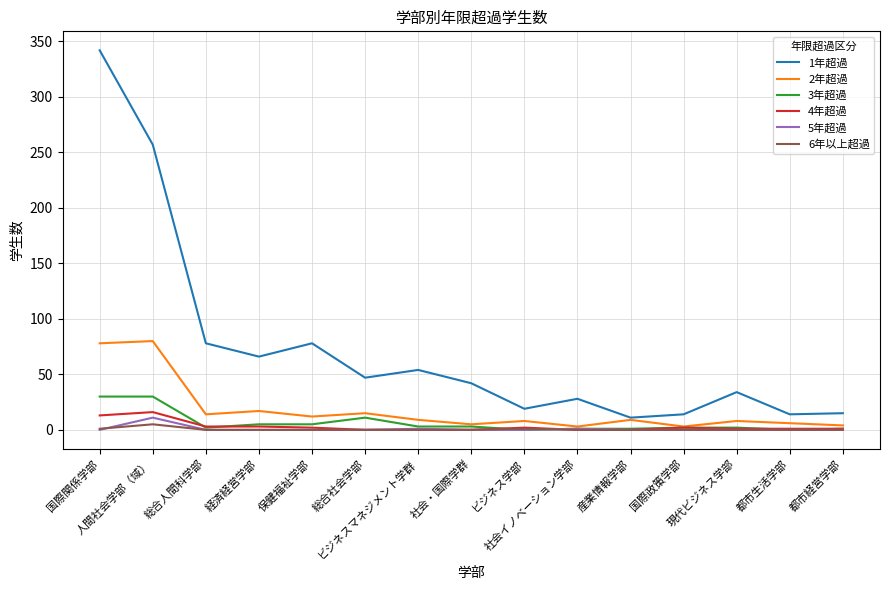

True or false: 6年以上超過 and 1年超過 intersect in this chart.

False